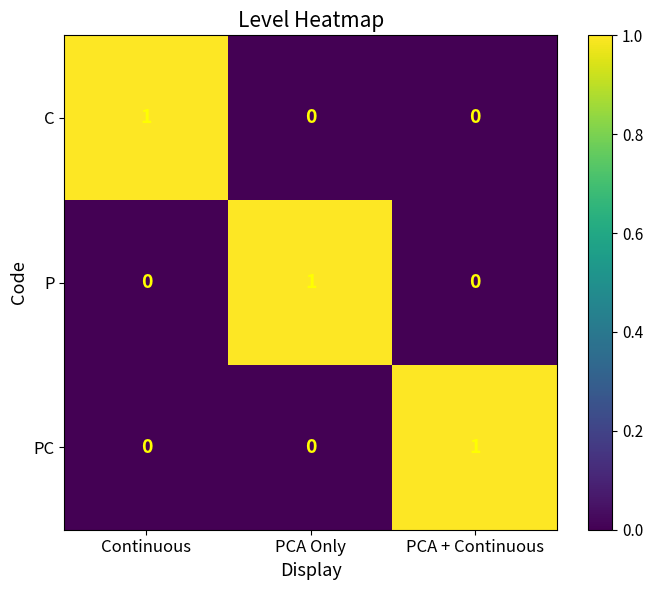

Is it true that PC equals -1 at PCA Only?

False